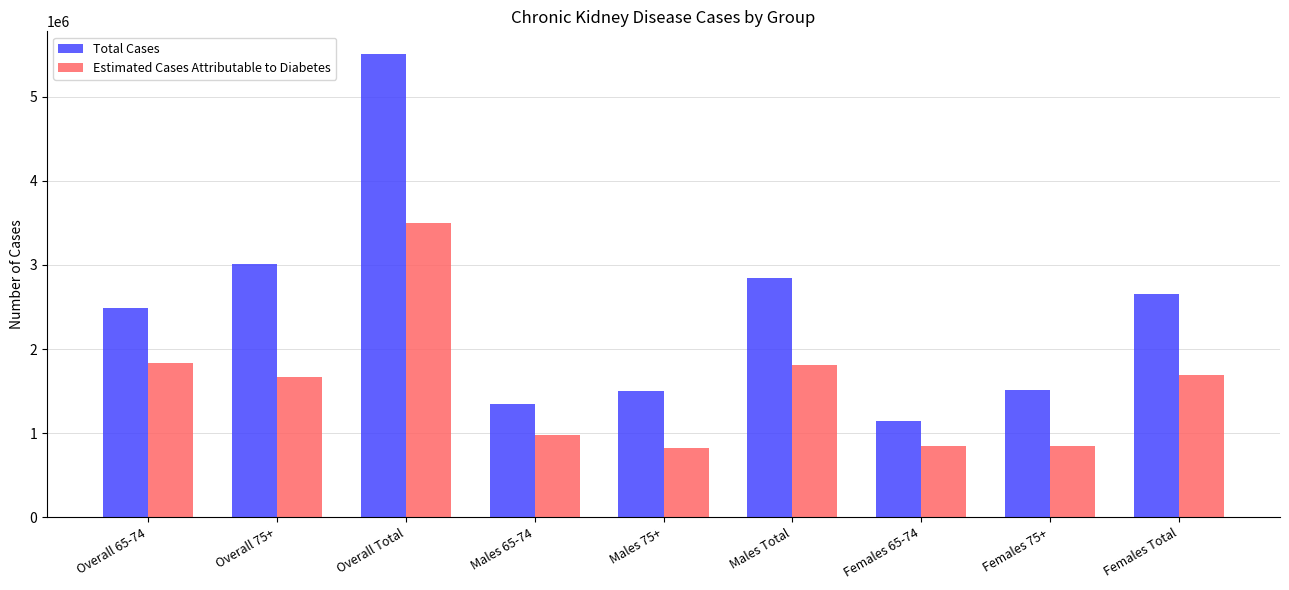

The Estimated Cases Attributable to Diabetes series shows 1808240 at Males Total. True or false?

True